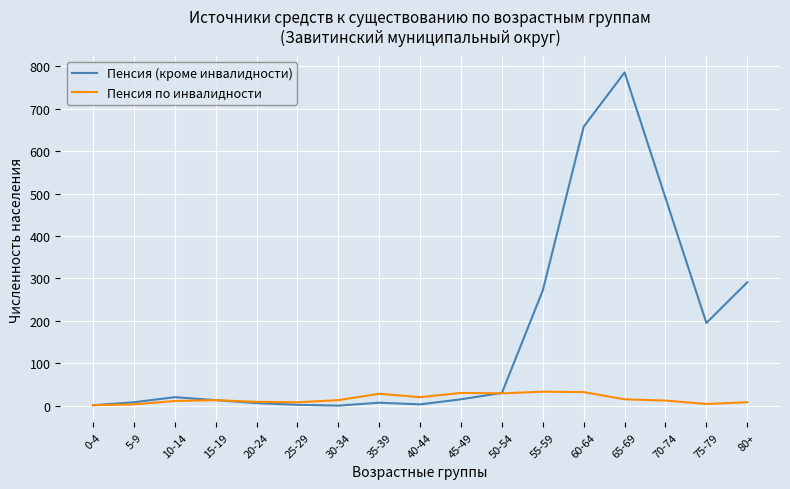

List the series in order of their overall mean, highest first.

Пенсия (кроме инвалидности), Пенсия по инвалидности